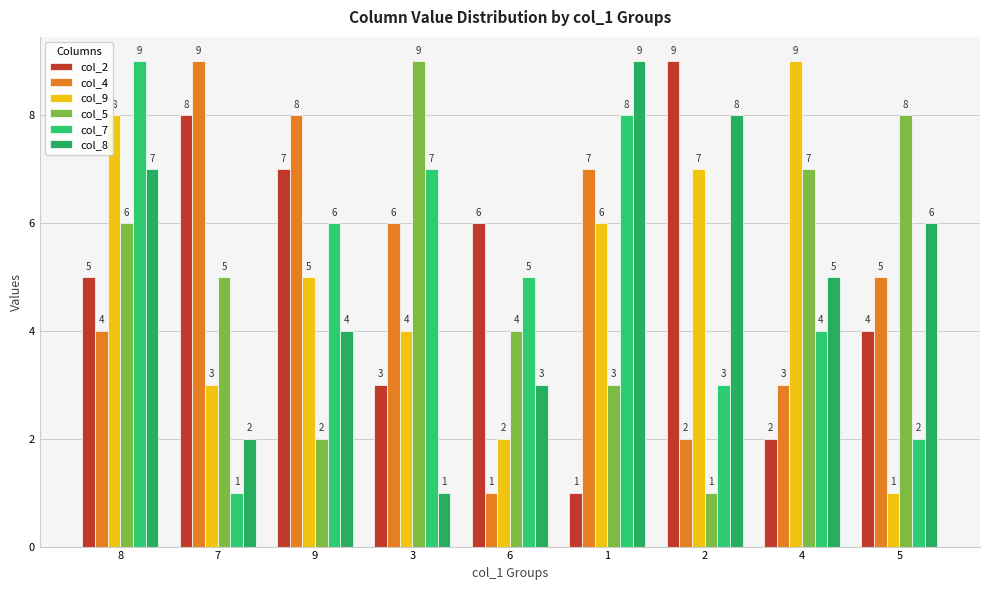

Does the chart contain any negative values?

No